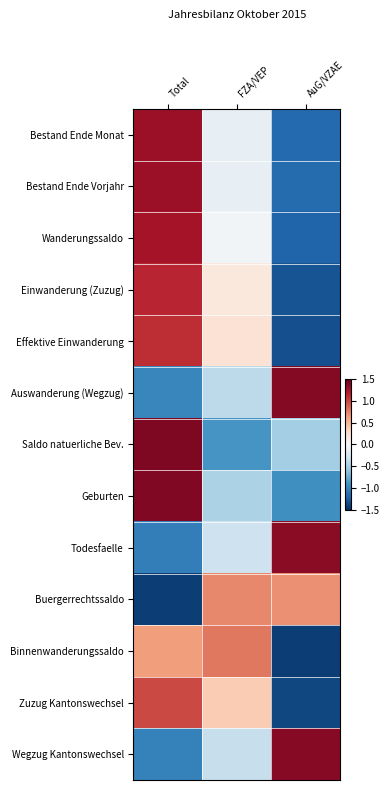

What is the total value across all series at Total?

6.0